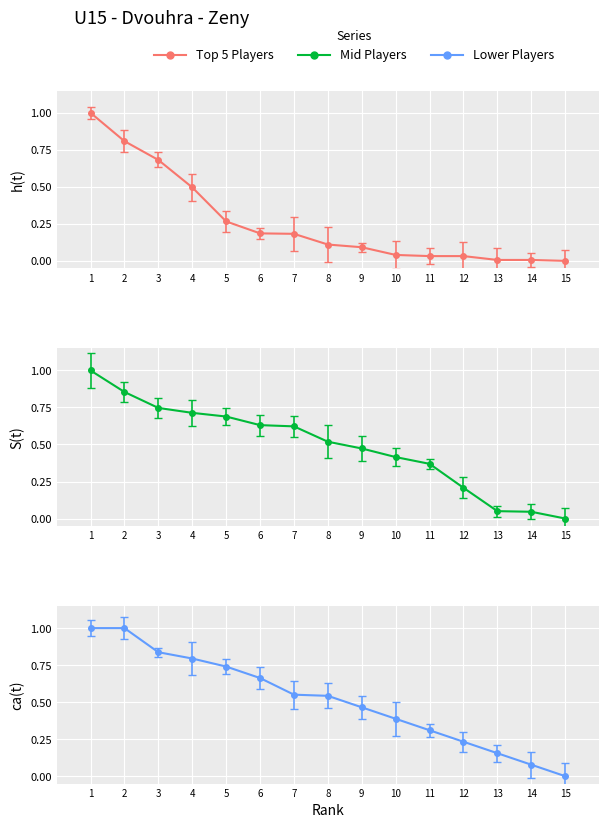

Which series has the widest spread of values?

Top 5 Players